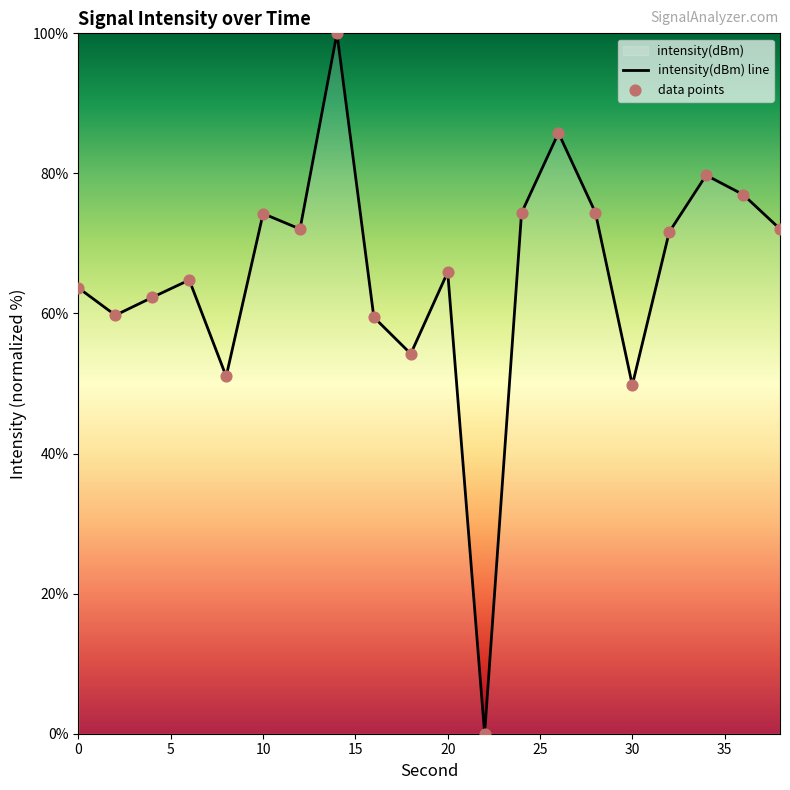

Approximately how many times larger is the value at 16 compared to 38?

0.8